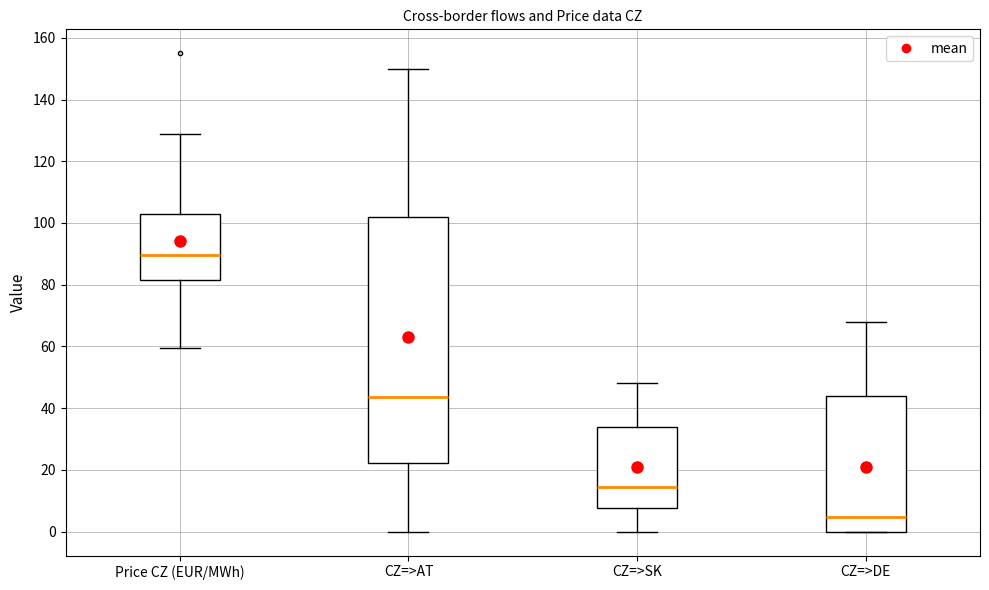

Reading left to right, transcribe this box plot: for each box, give where its median line is, the range the box spans, and where its two whiskers end, as read against the y-axis. The values are not printed on the chart, so give them approximately, as read against the axis.

Price CZ (EUR/MWh): median 90, box 82 to 102, whiskers 60 to 128
CZ=>AT: median 44, box 22 to 102, whiskers 0 to 150
CZ=>SK: median 14, box 8 to 34, whiskers 0 to 48
CZ=>DE: median 4, box 0 to 44, whiskers 0 to 68